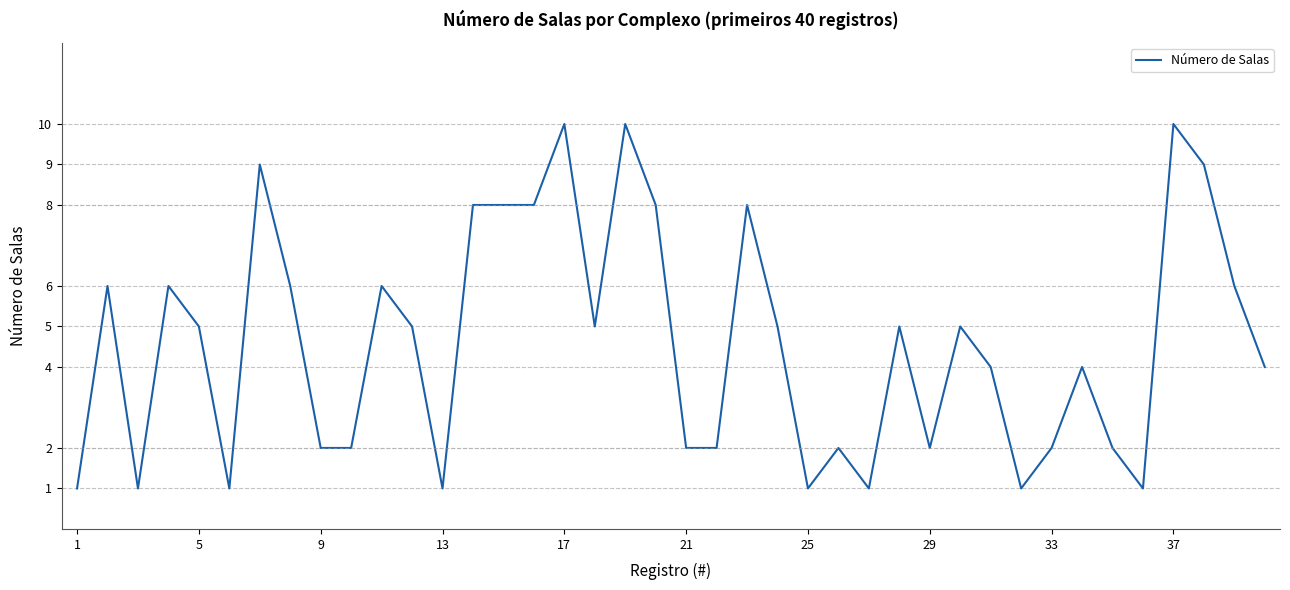

What is the difference between the maximum and minimum values?

9